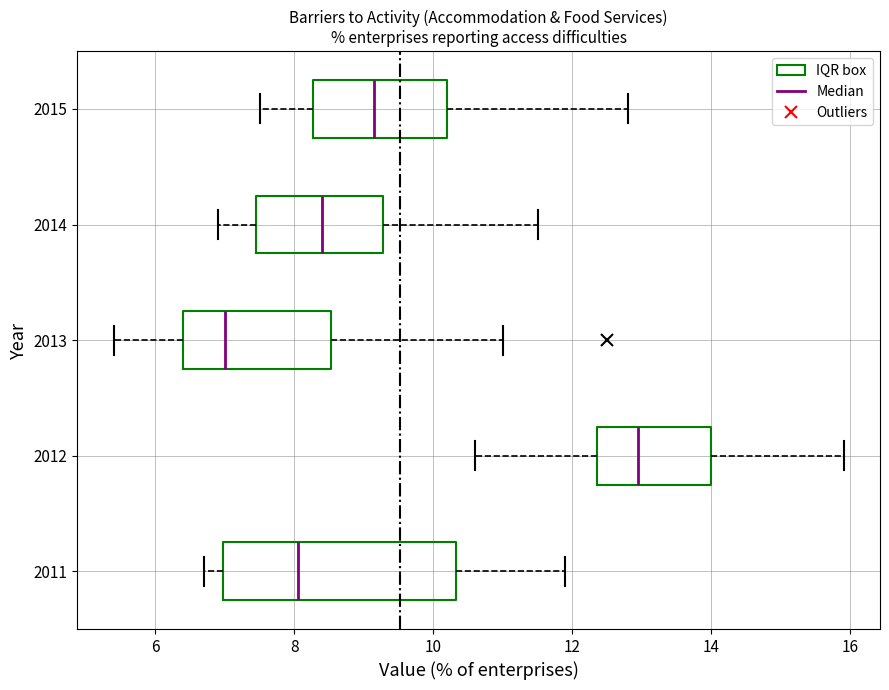

Reading bottom to top, read every box against the x-axis: the position of its median line, the range the box covers, and the ends of its whiskers. The values are not printed on the chart, so give them approximately, as read against the axis.

2011: median 8.0, box 7.0 to 10.4, whiskers 6.8 to 12.0
2012: median 13.0, box 12.4 to 14.0, whiskers 10.6 to 16.0
2013: median 7.0, box 6.4 to 8.6, whiskers 5.4 to 11.0
2014: median 8.4, box 7.4 to 9.2, whiskers 7.0 to 11.6
2015: median 9.2, box 8.2 to 10.2, whiskers 7.6 to 12.8